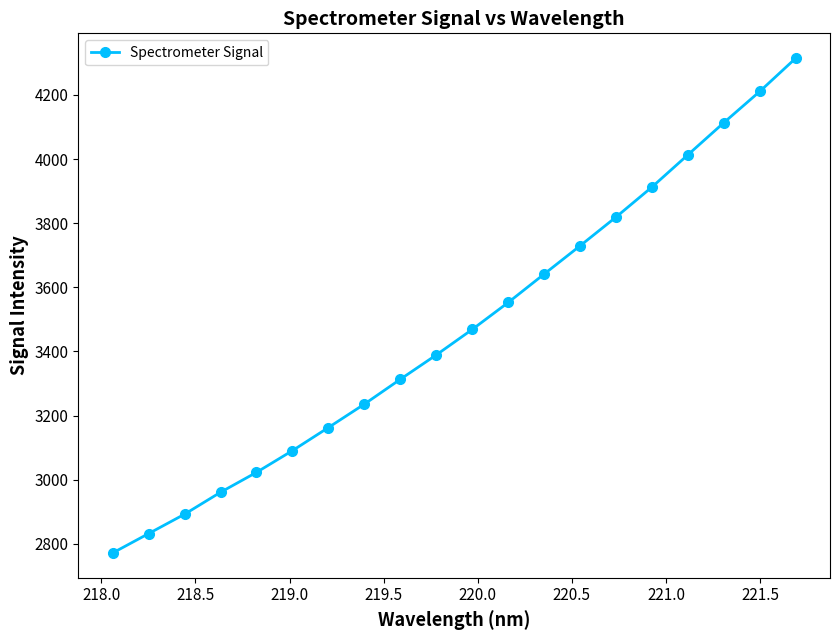

True or false: there are more than 2 points higher than both neighbors.

False